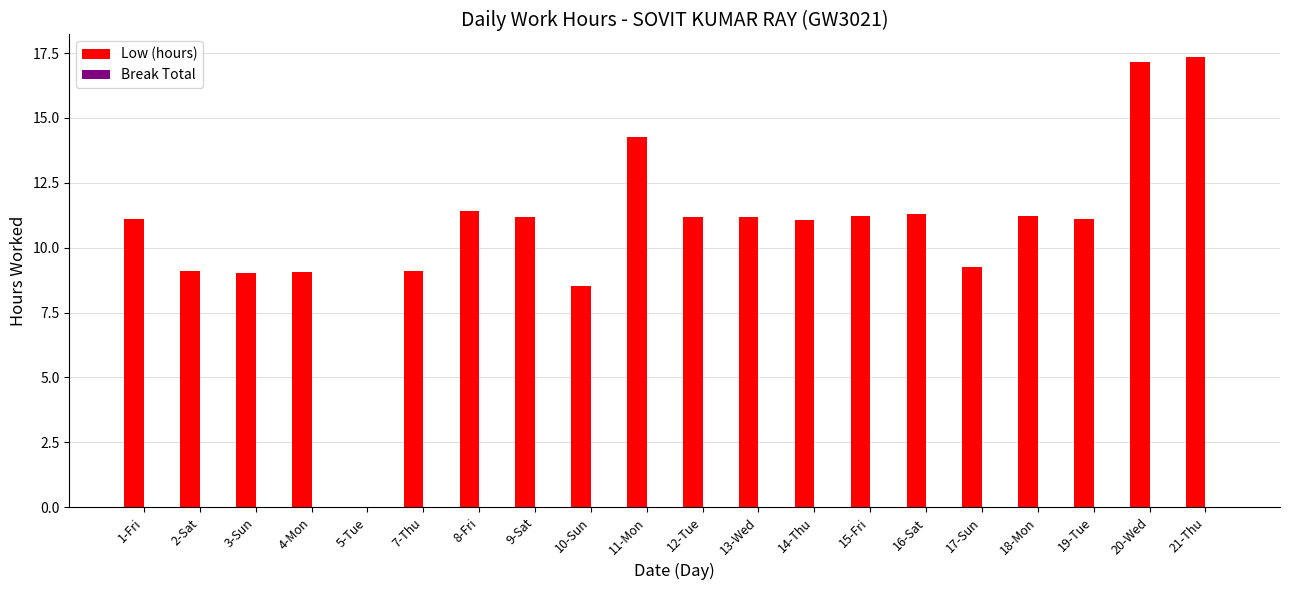

What is the maximum value shown in the chart?

17.4